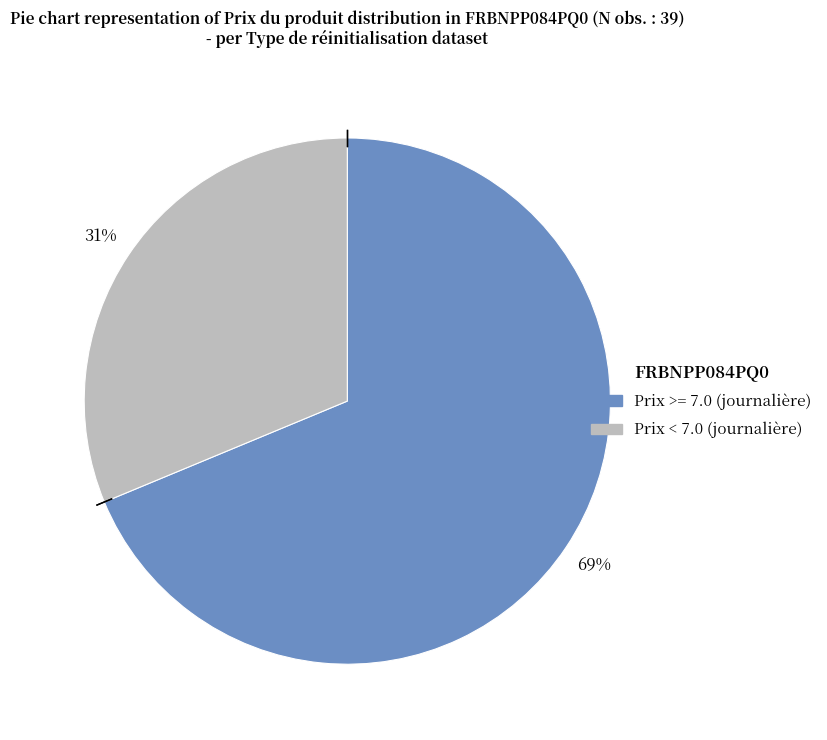

To the nearest percent, what is the average slice percentage?

50%